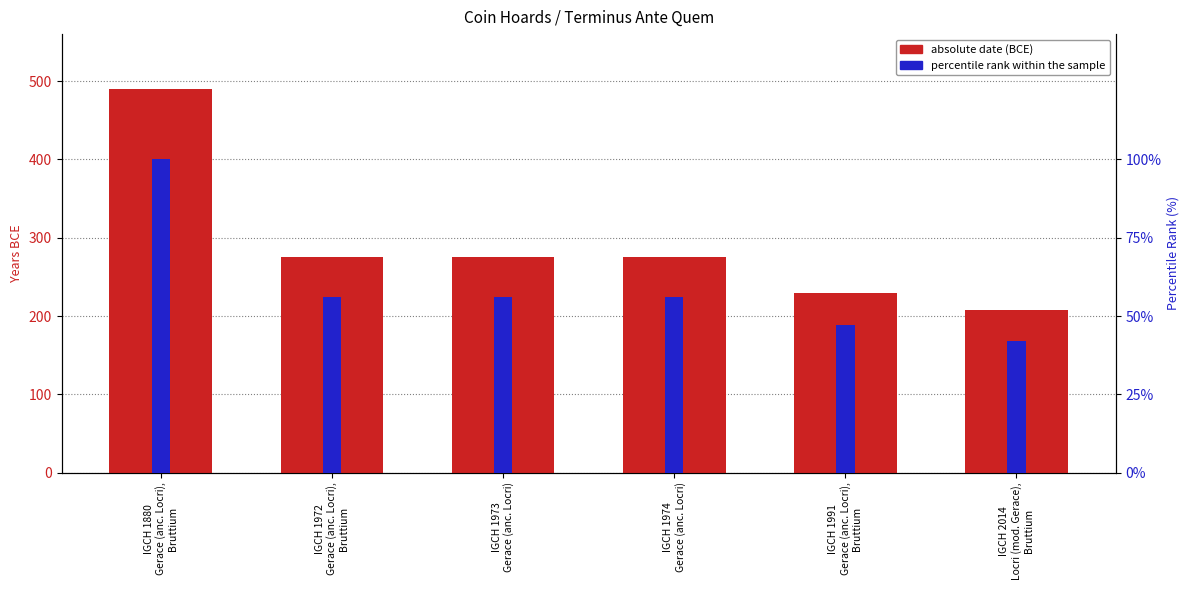

What is the minimum value for absolute date (BCE)?

208